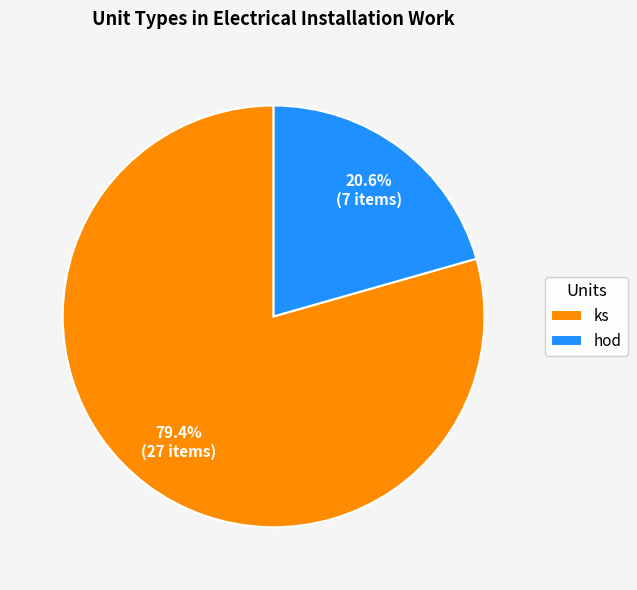

What percentage is the hod slice, to the nearest percent?

21%